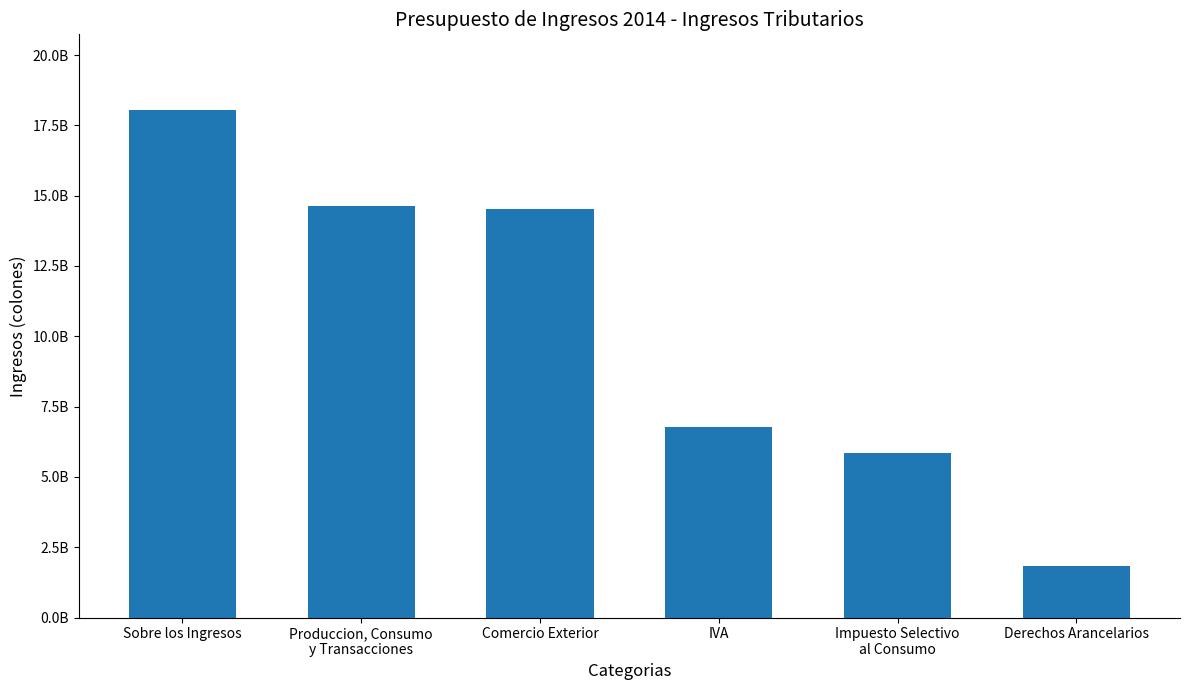

What is the difference between the second highest and minimum values?

12791155980.2